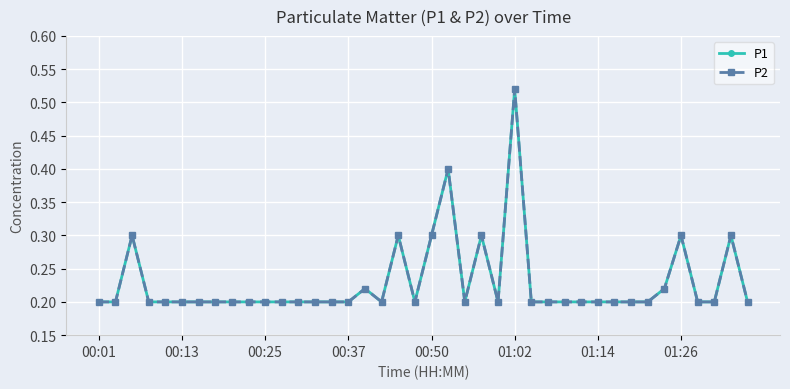

Is this an area chart (filled region under the line)?

No